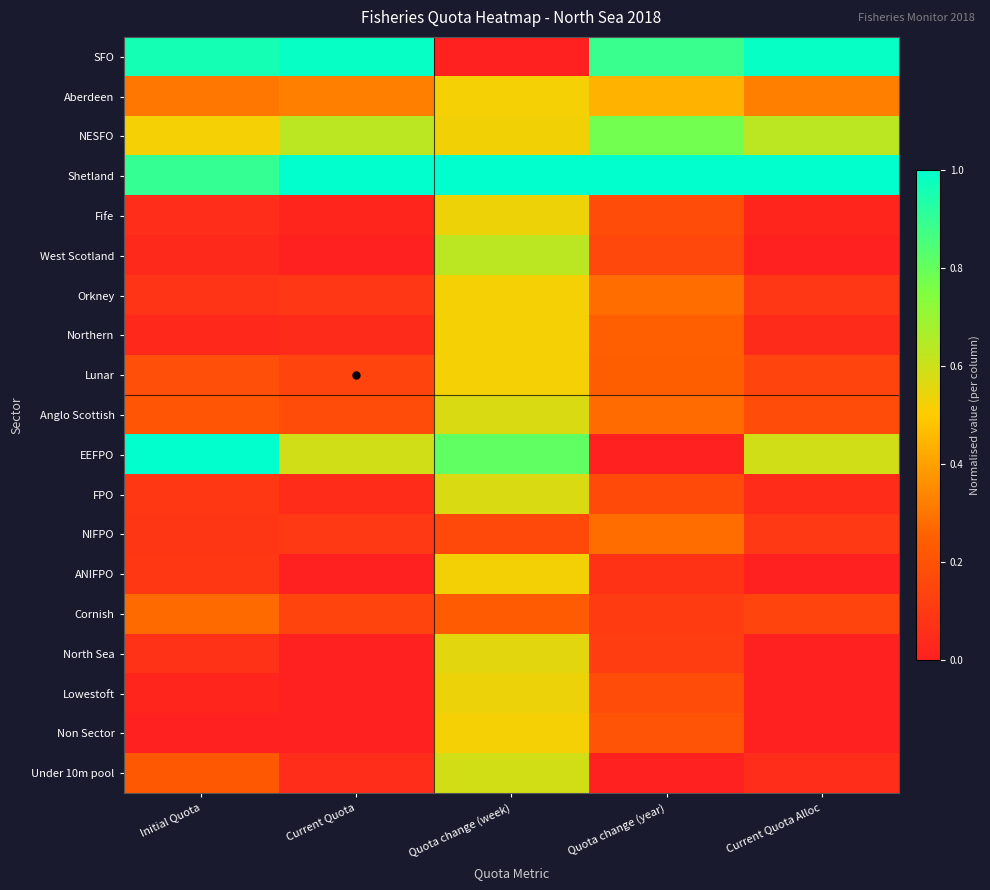

Which series has the largest range (max minus min)?

EEFPO